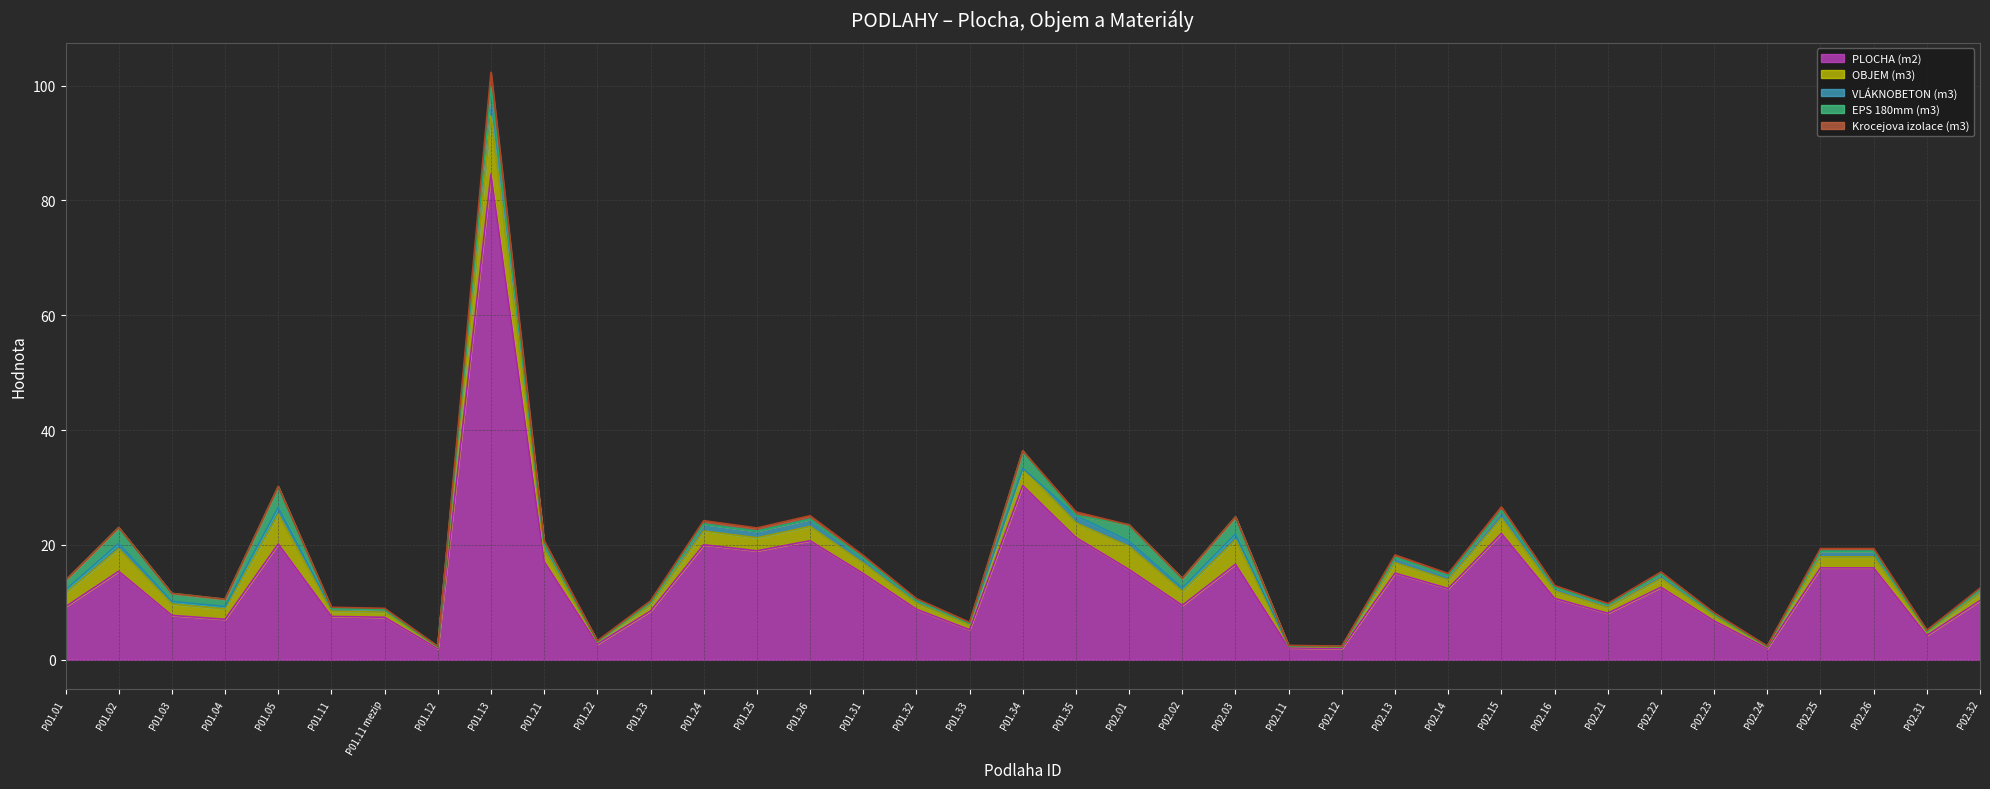

What is the highest value of the EPS 180mm (m3) series?

3.6